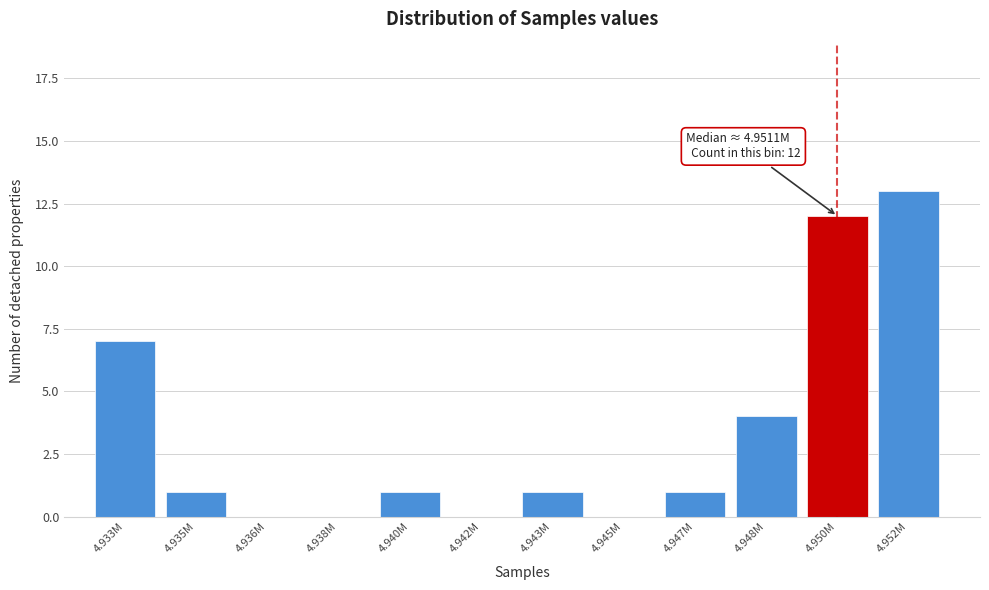

Reading left to right, what are all the values shown in this chart?

4.933M=7	4.935M=1	4.936M=0	4.938M=0	4.940M=1	4.942M=0	4.943M=1	4.945M=0	4.947M=1	4.948M=4	4.950M=12	4.952M=13